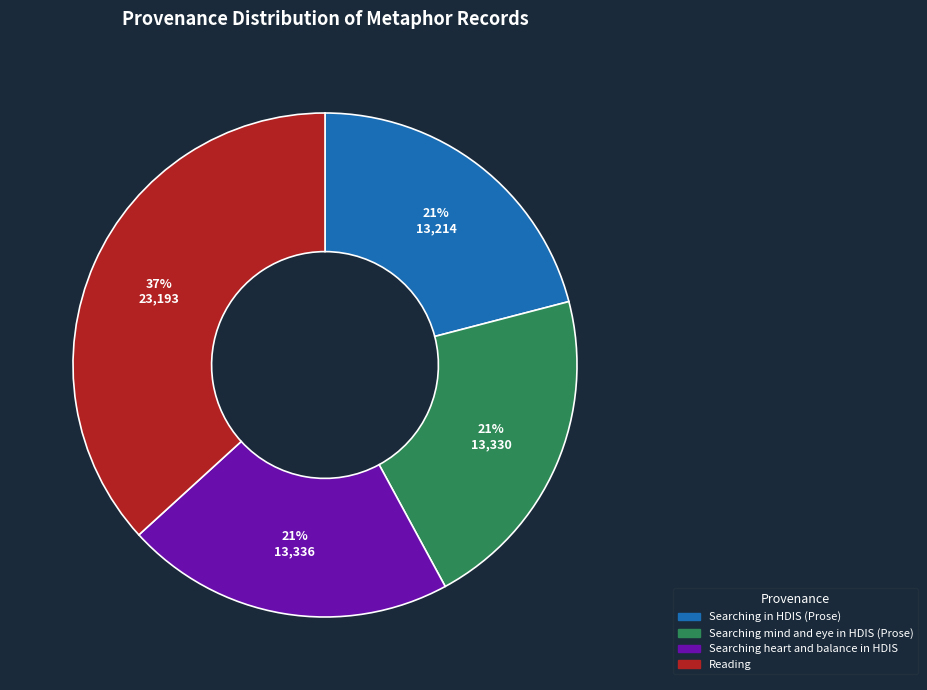

Which slice is the largest?

Reading